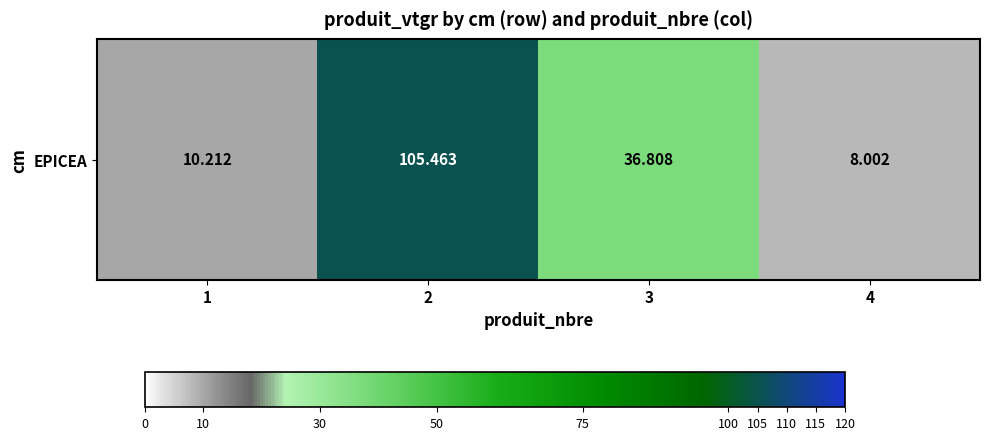

Reading right to left, what are all the values shown in this chart?

4=8.0	3=36.8	2=105.5	1=10.2